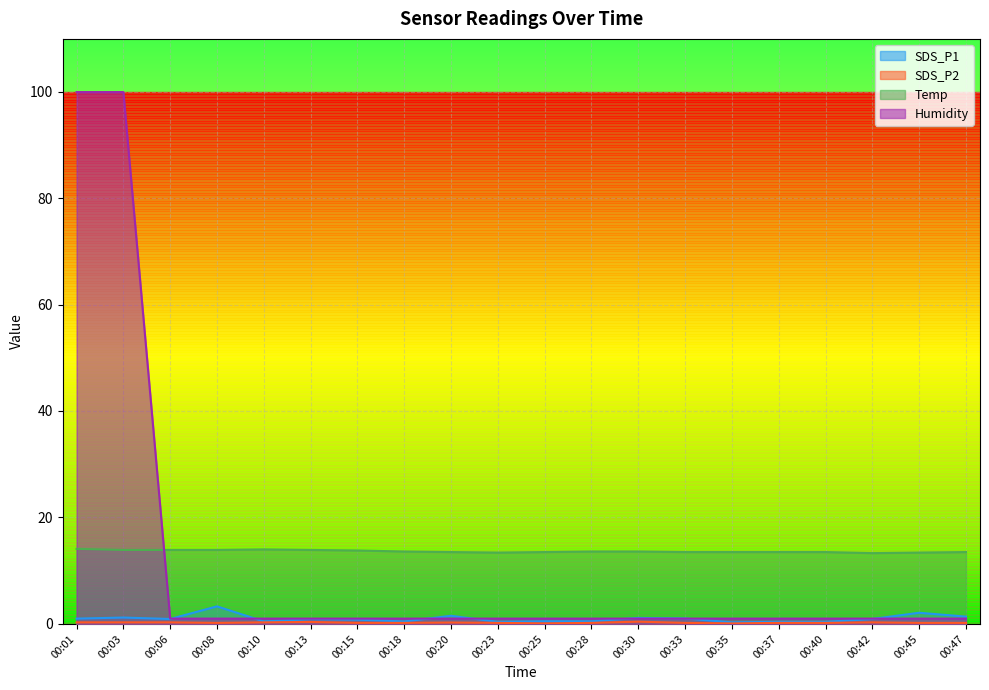

True or false: SDS_P1 has more than 2 interior local peaks.

True